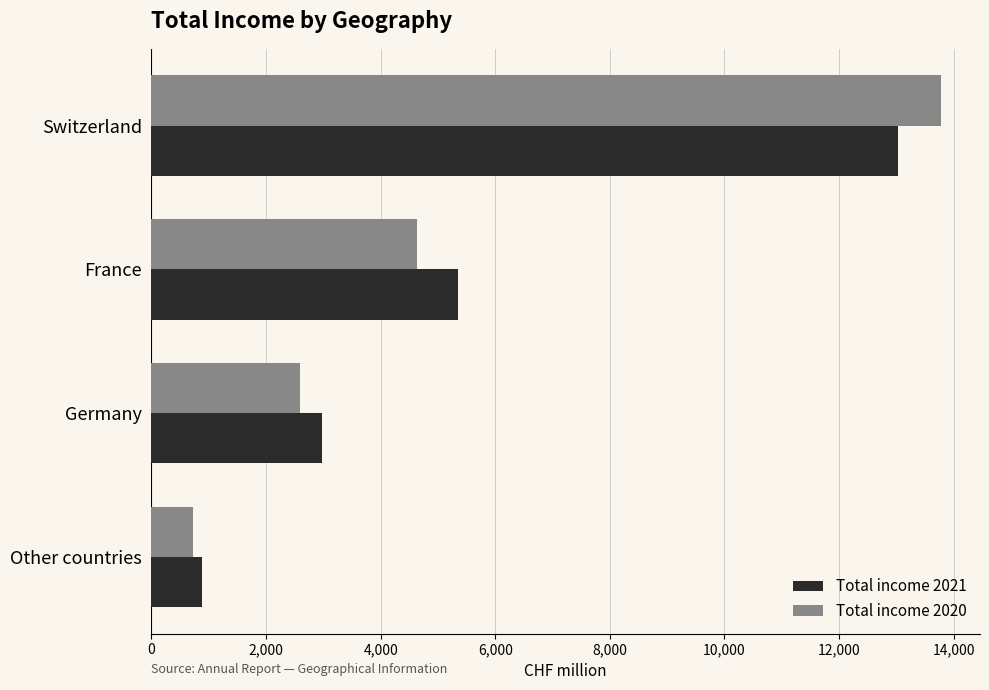

At which category is the sum across all series the highest?

Switzerland